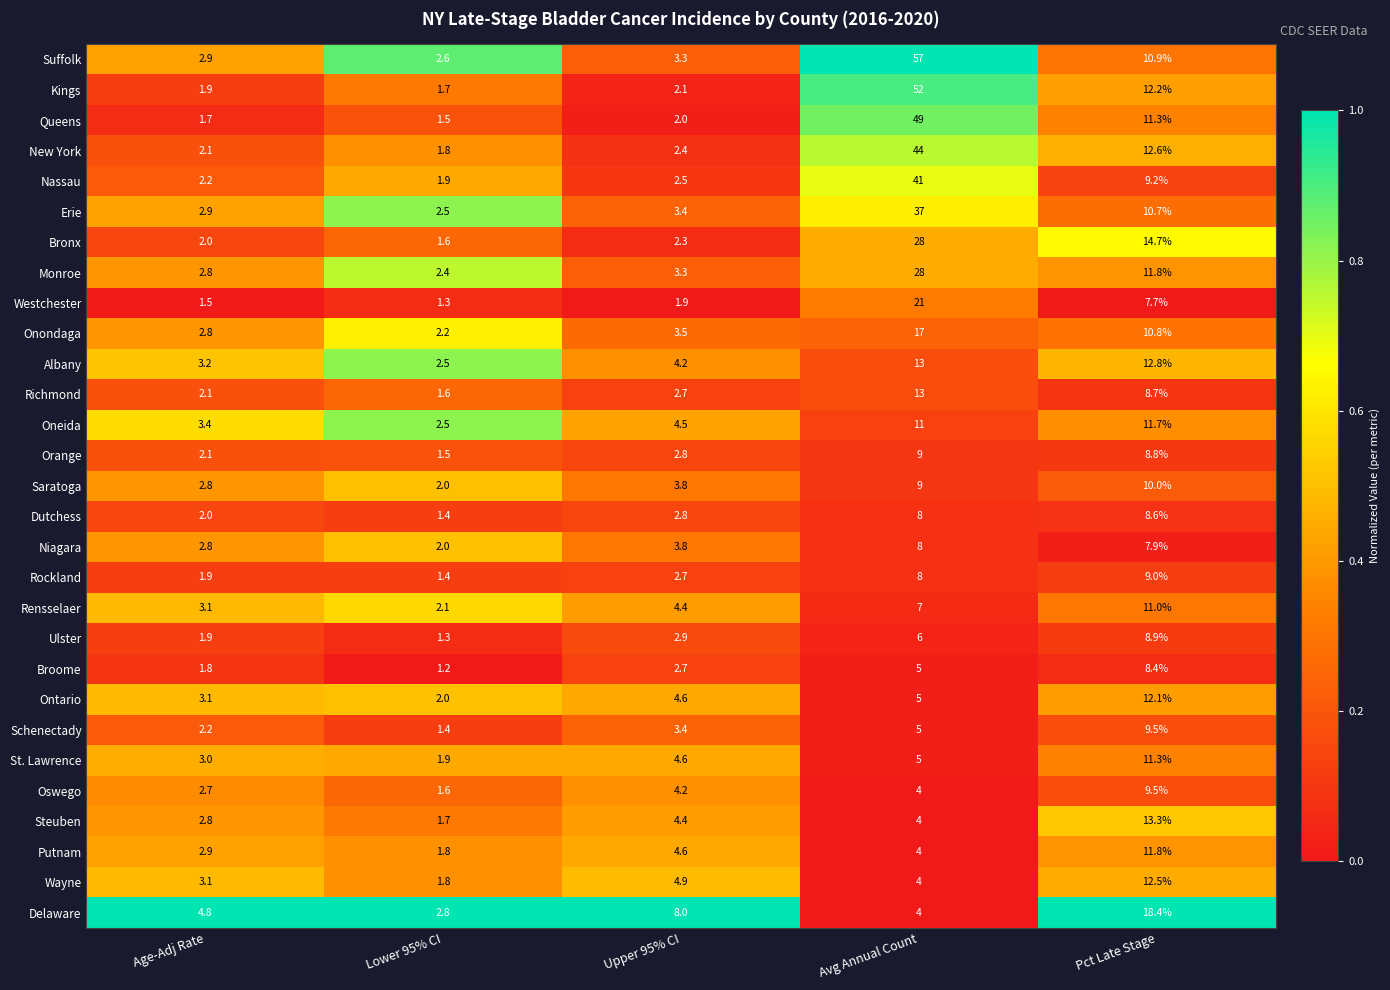

Read the Onondaga value at Lower 95% CI.

2.2